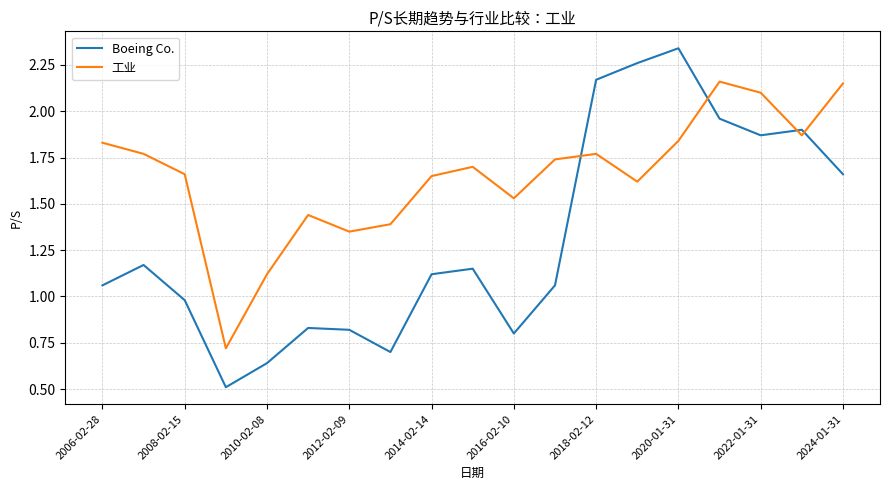

How many categories are shown in the chart?

19